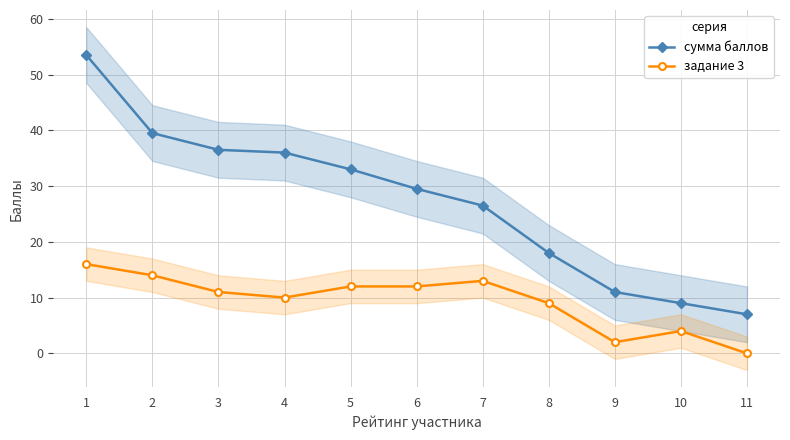

How many series are shown in this chart?

2